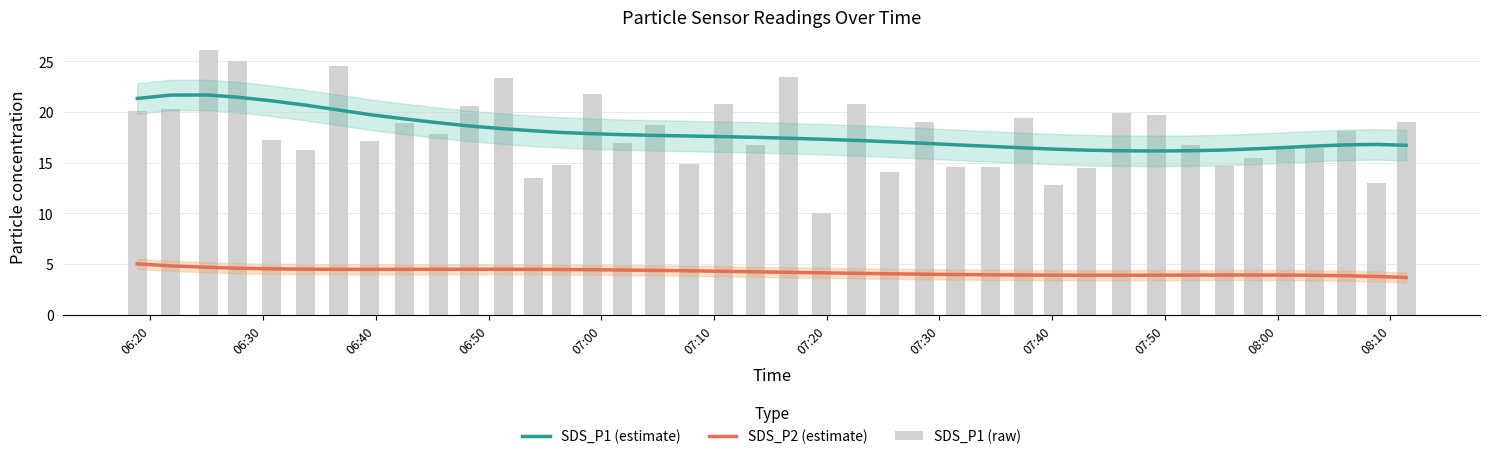

What are all the series names shown in the legend?

SDS_P1 (estimate), SDS_P2 (estimate), SDS_P1 (raw)